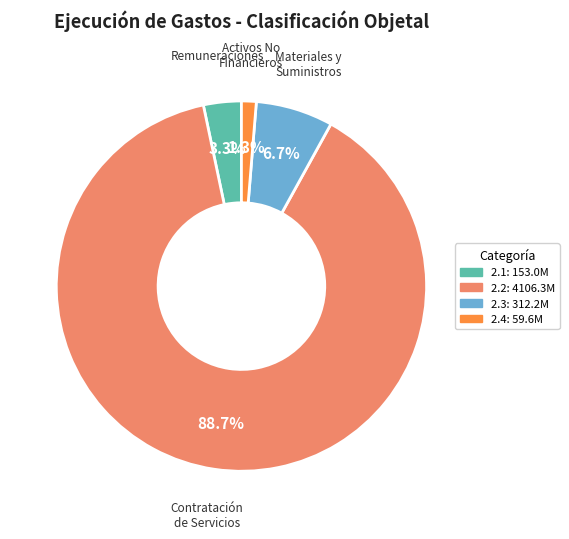

How many slices are in this pie chart?

4